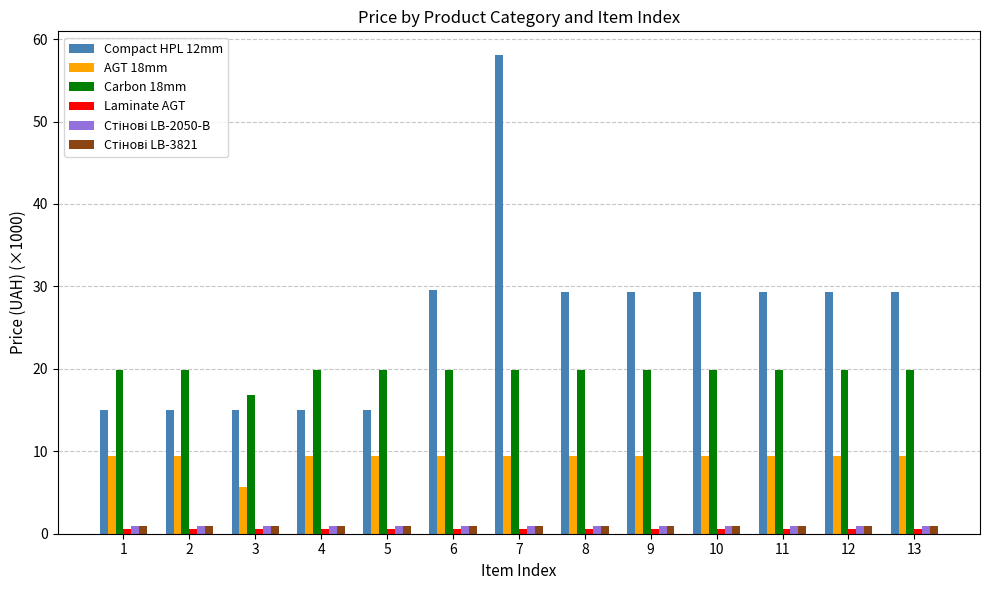

Which category has the highest value across all series?

7